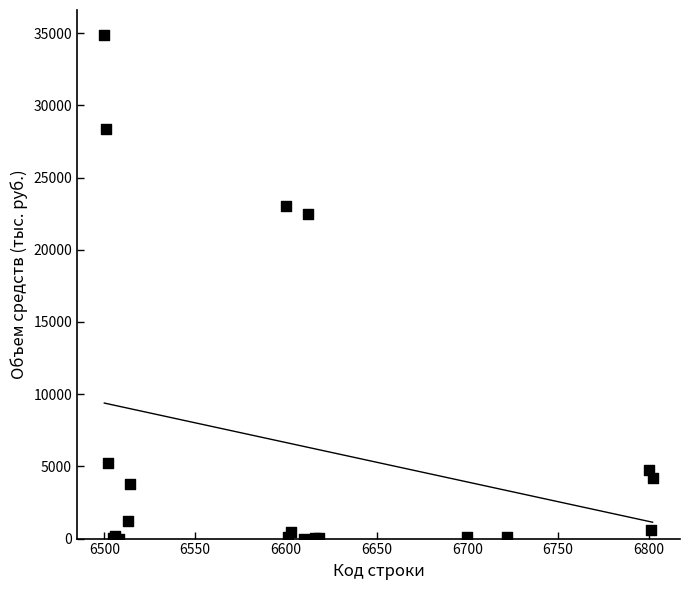

What Y value in the scatter plot is closest to 17430?

22472.5